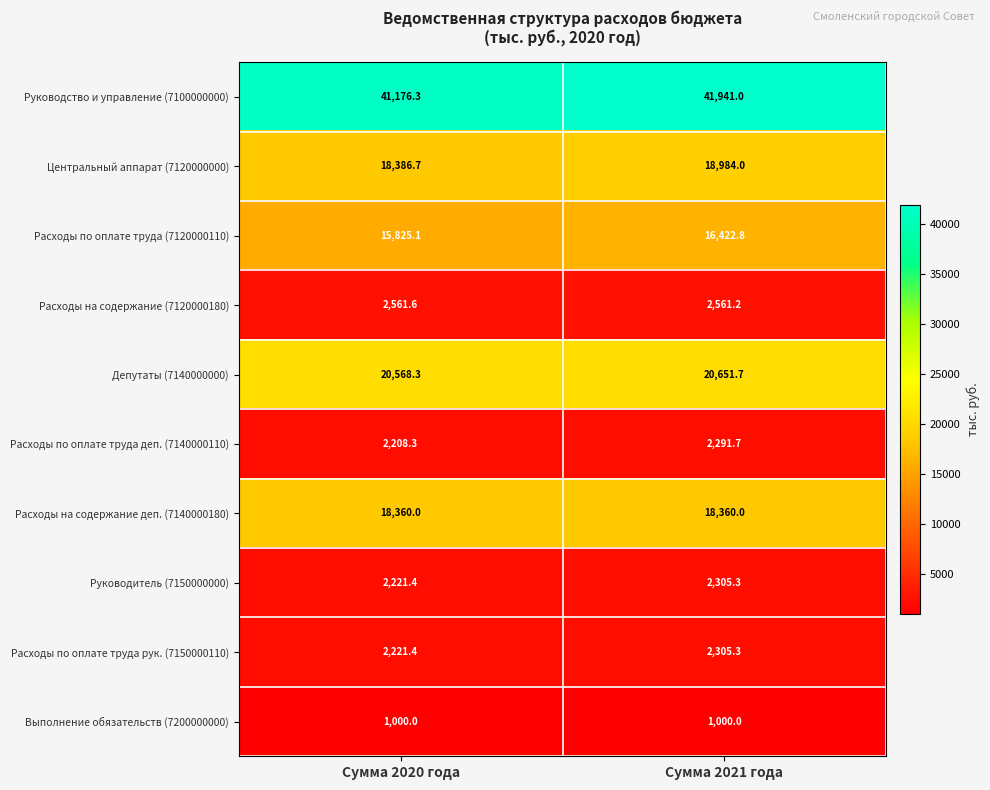

At which label is Расходы на содержание (7120000180) closest to 2561?

Сумма 2021 года